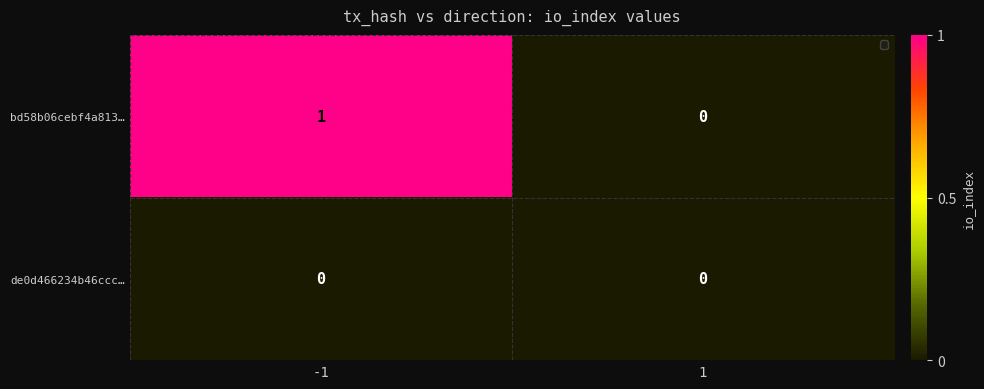

Rank the series by their average value, from lowest to highest.

de0d466234b46ccc…, bd58b06cebf4a813…